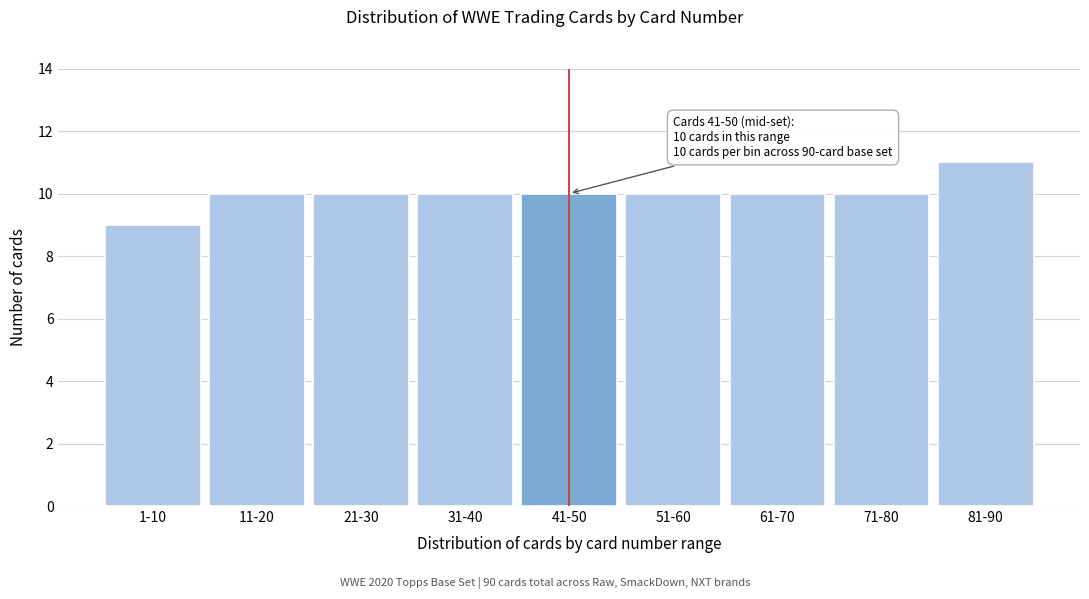

Reading left to right, list all the values displayed in this chart.

1-10=9	11-20=10	21-30=10	31-40=10	41-50=10	51-60=10	61-70=10	71-80=10	81-90=11